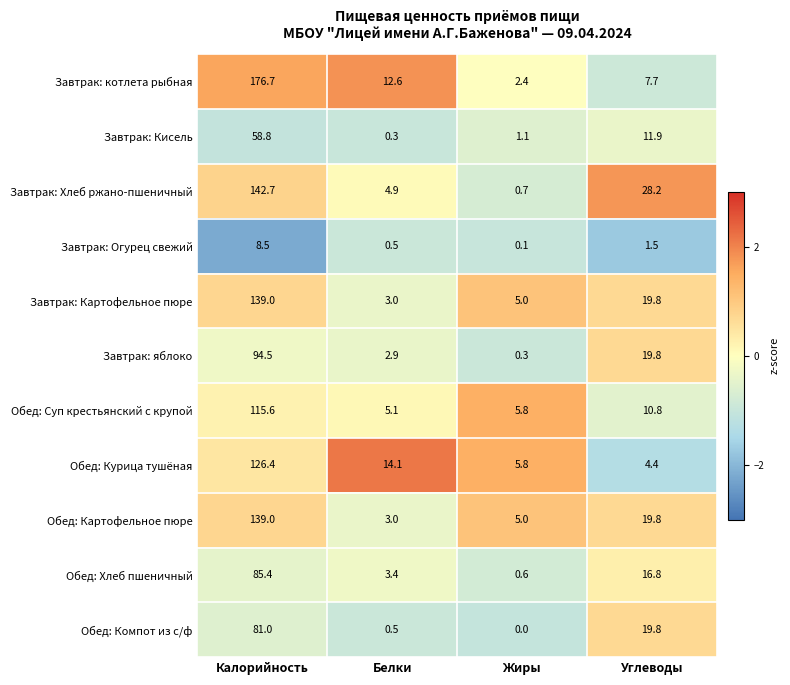

What is the highest value of the Обед: Хлеб пшеничный series?

85.4